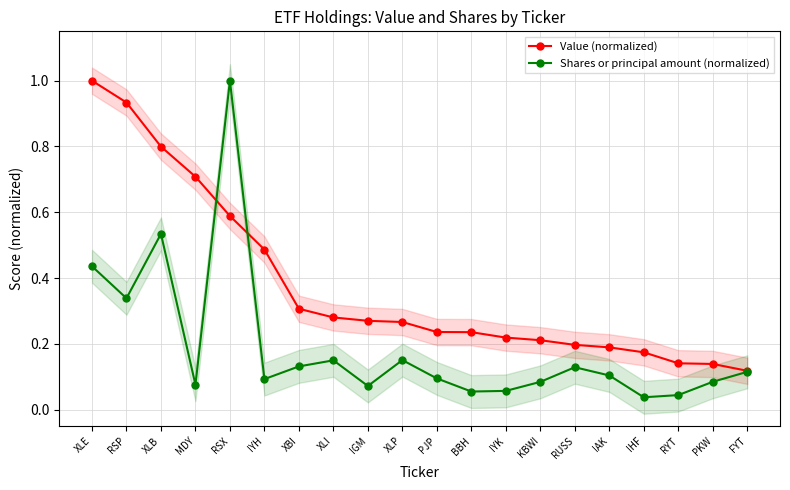

How many distinct data groups are displayed?

2